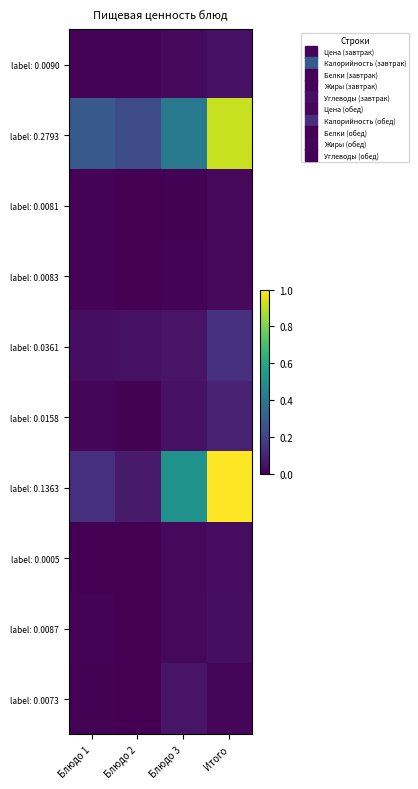

At which category is the sum across all series the highest?

Итого